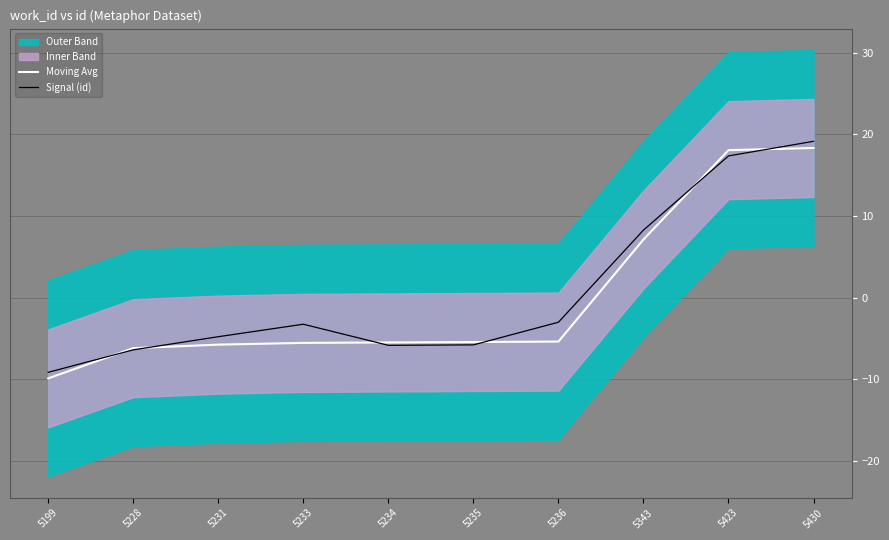

Which series ends up on top after the final intersection of Signal (id) and Moving Avg?

Signal (id)